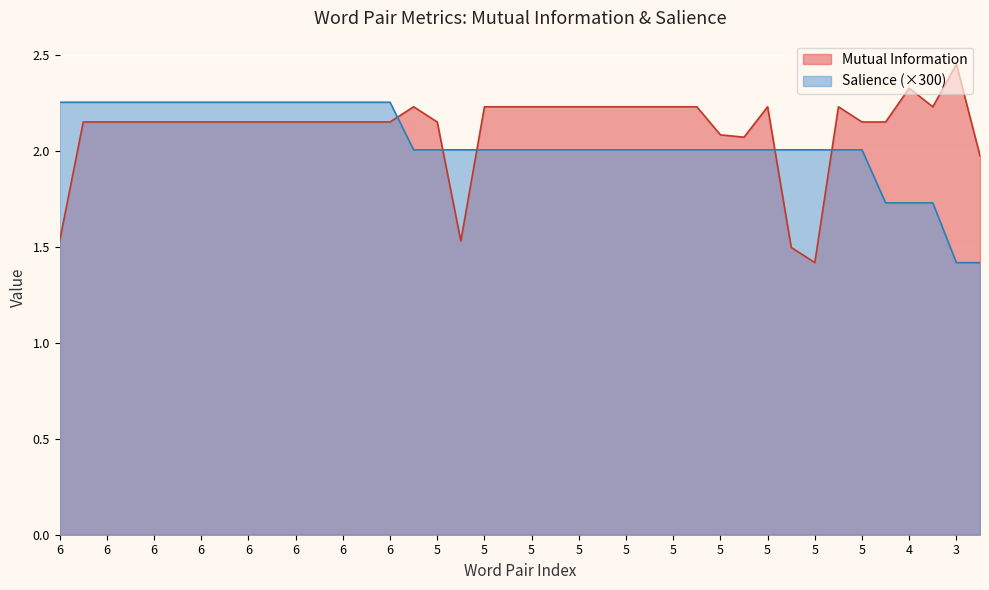

What are all the series names shown in the legend?

Mutual Information, Salience (×300)